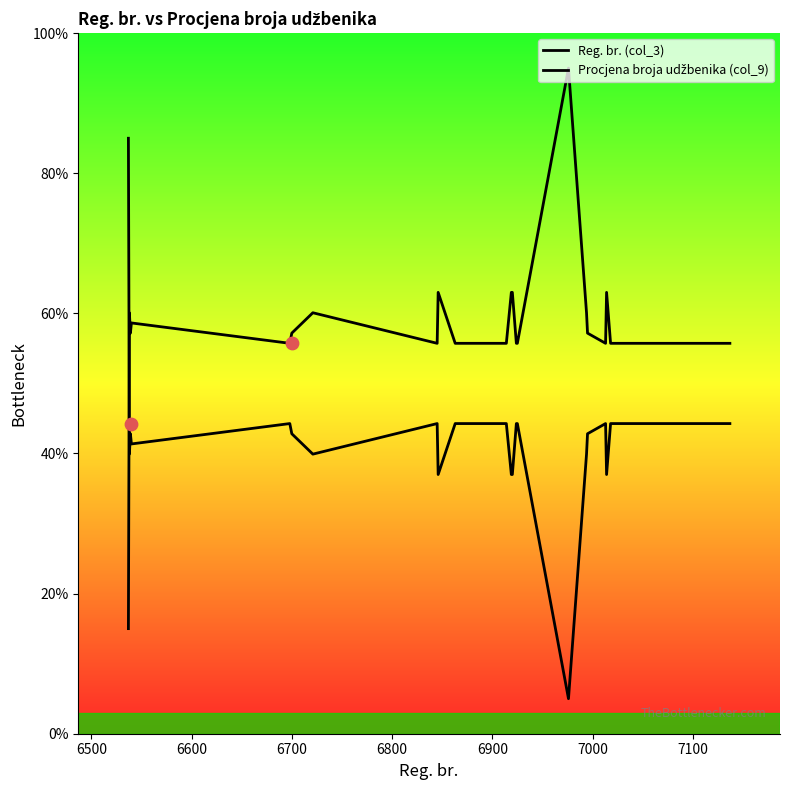

Which series has the largest total across all categories?

Procjena broja udžbenika (col_9)